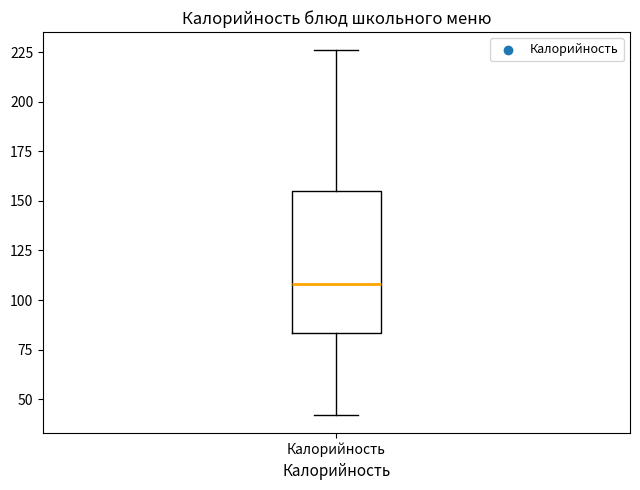

Read this box plot against the y-axis: the position of the median line, the range covered by the box, and the ends of both whiskers. The values are not printed on the chart, so give them approximately, as read against the axis.

median 110, box 85 to 155, whiskers 40 to 225